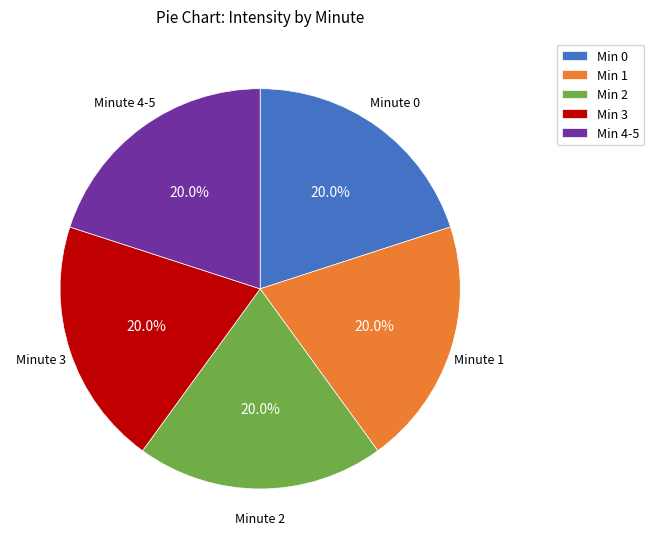

How much of the chart is everything except Min 3?

80.0%